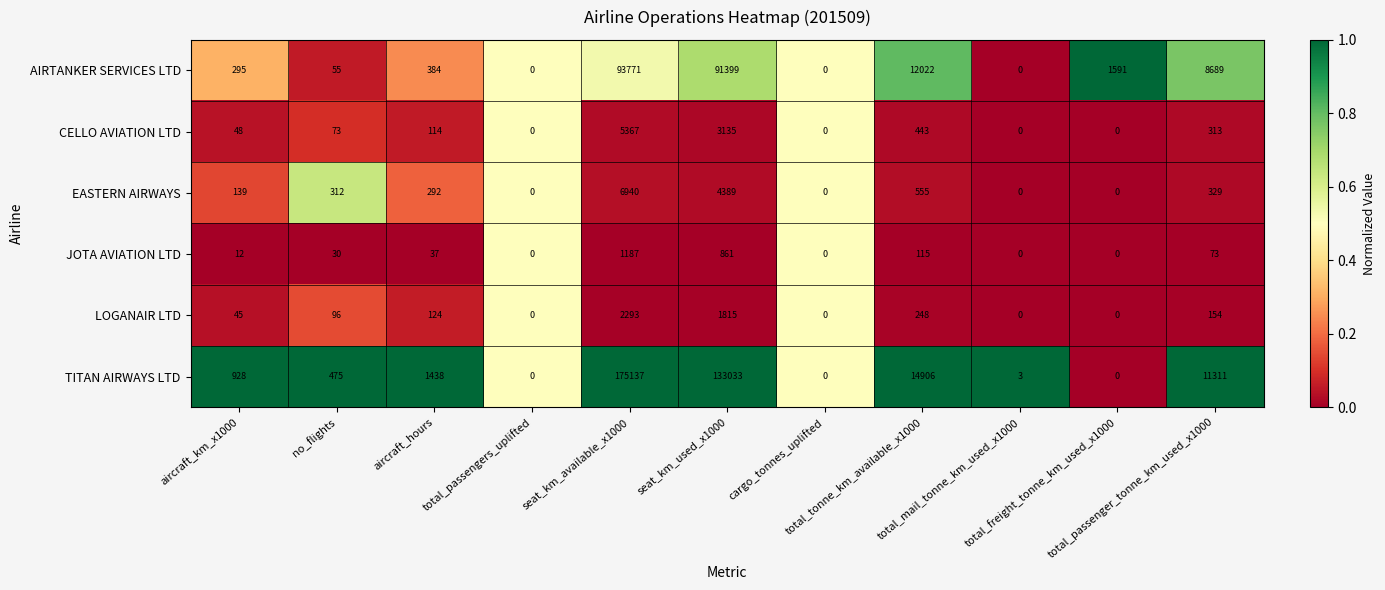

Which series has the largest range (max minus min)?

TITAN AIRWAYS LTD